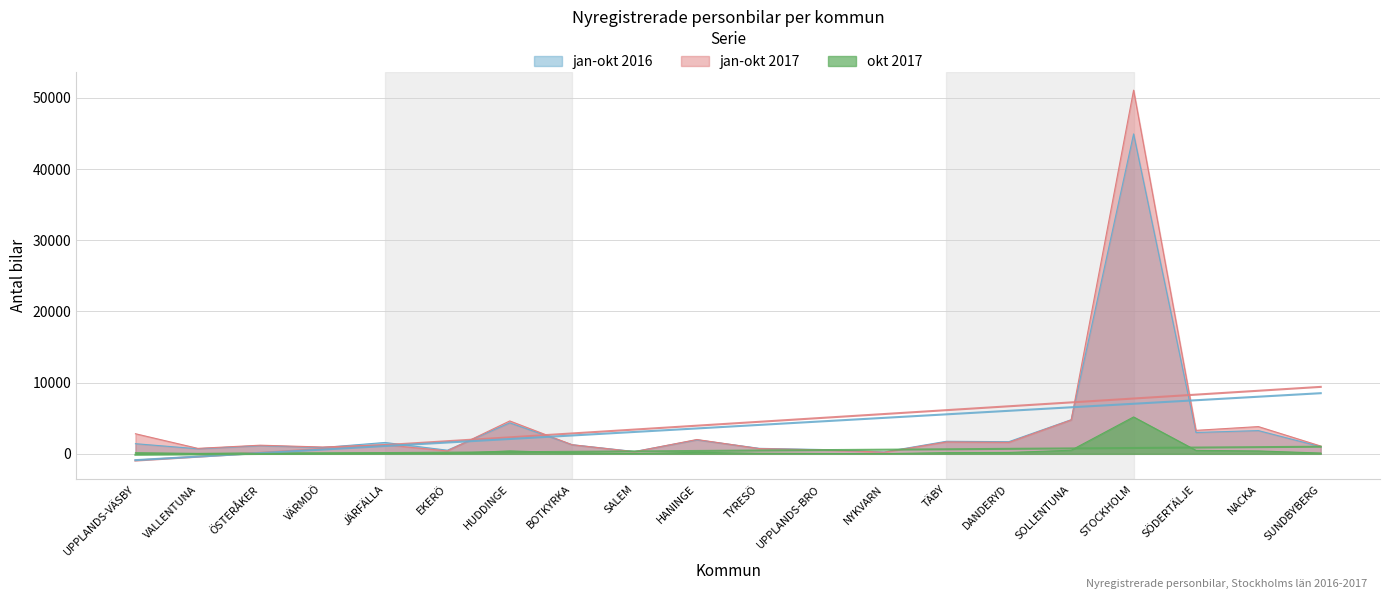

Does the chart have visible grid lines?

Yes